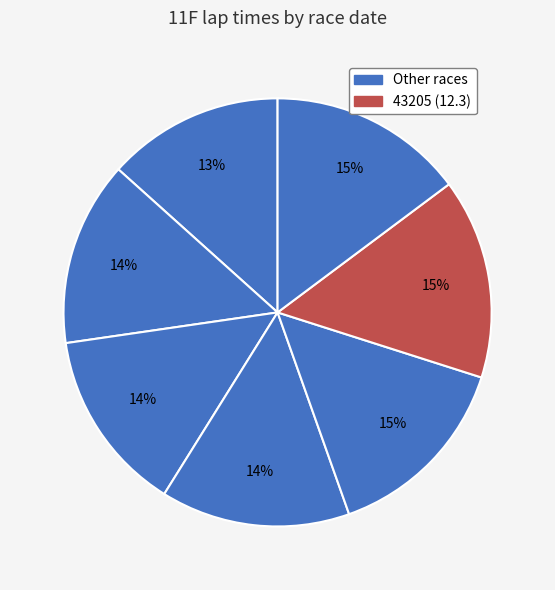

How many slices are in this pie chart?

7